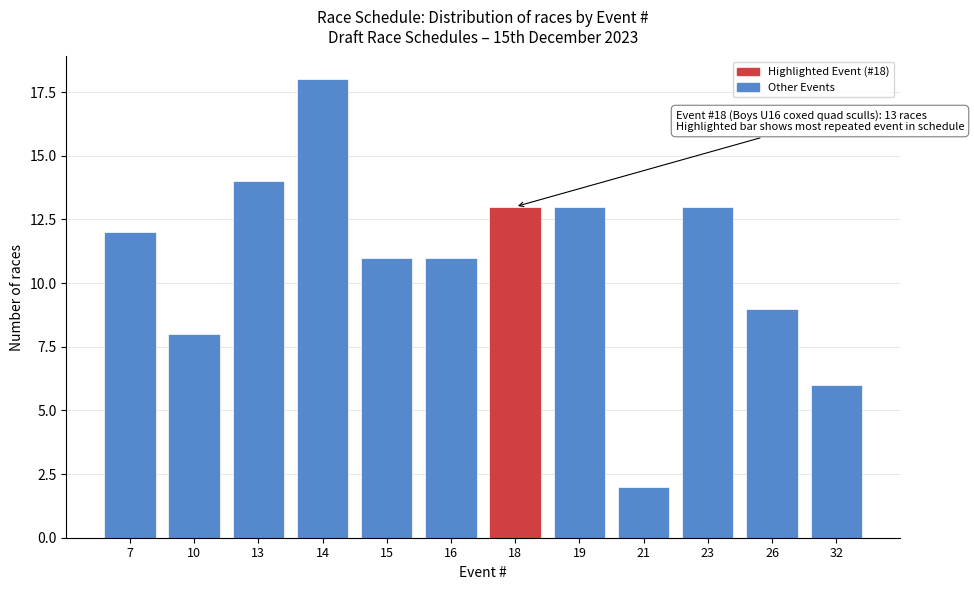

Reading left to right, transcribe all the data shown in this chart.

12	8	14	18	11	11	13	13	2	13	9	6